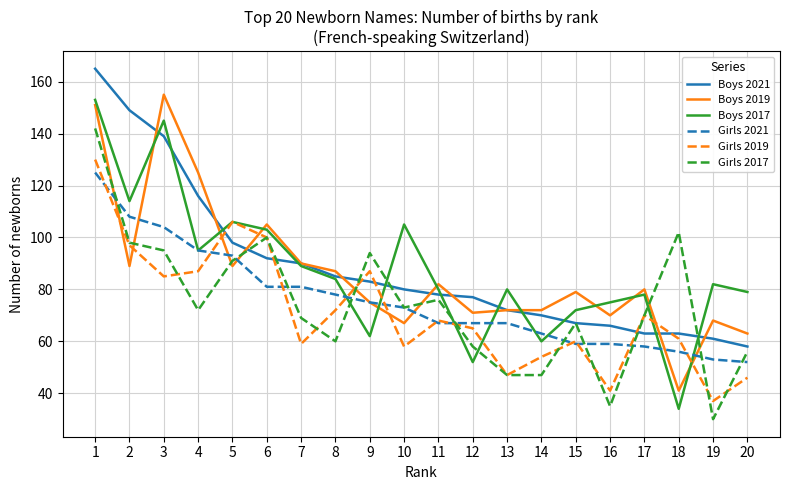

What are all the series names shown in the legend?

Boys 2021, Boys 2019, Boys 2017, Girls 2021, Girls 2019, Girls 2017